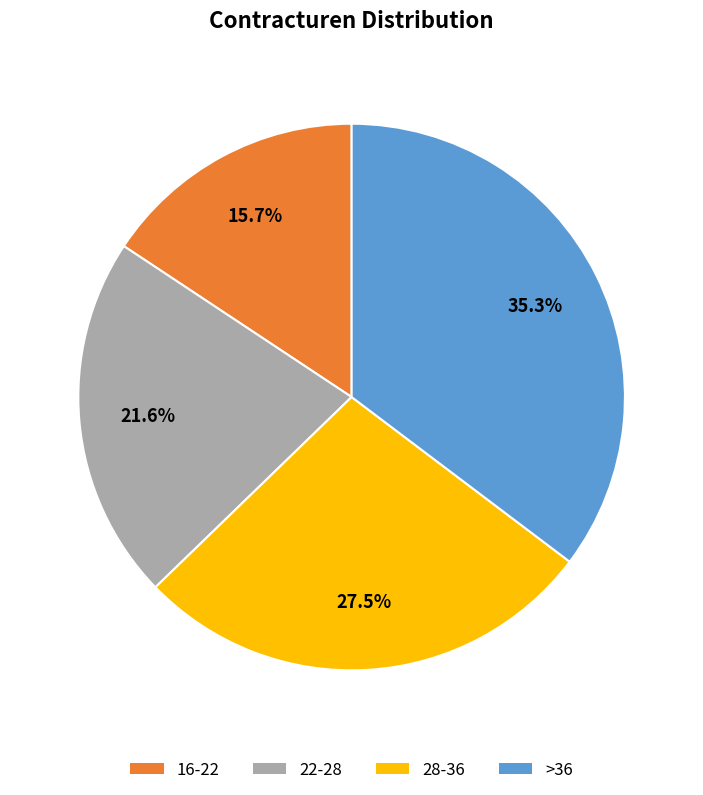

Which category has the smallest portion of the pie?

16-22